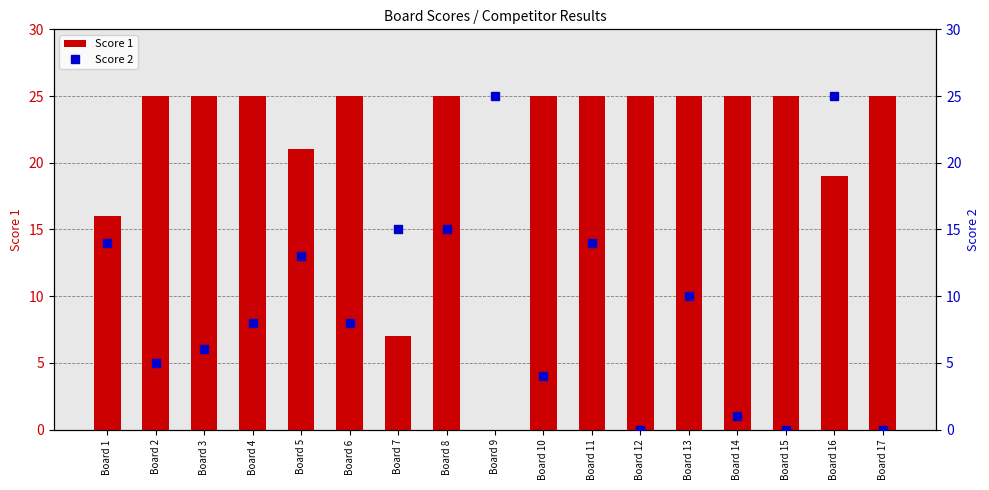

The Score 1 series shows 25 at Board 14. True or false?

True